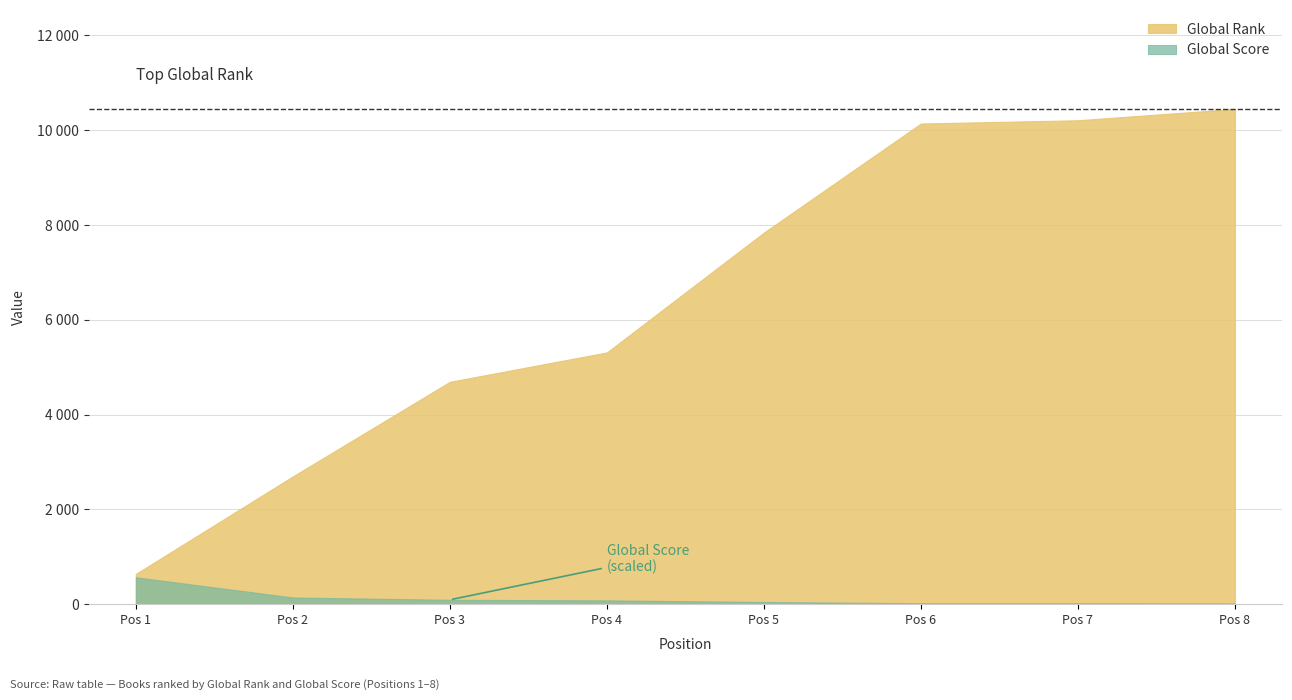

What is the spread (max minus min) of values at 4?

5233